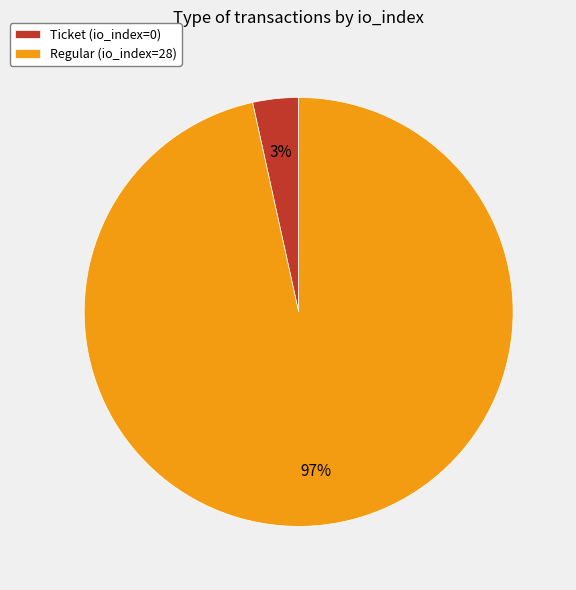

How many segments does this pie chart have?

2